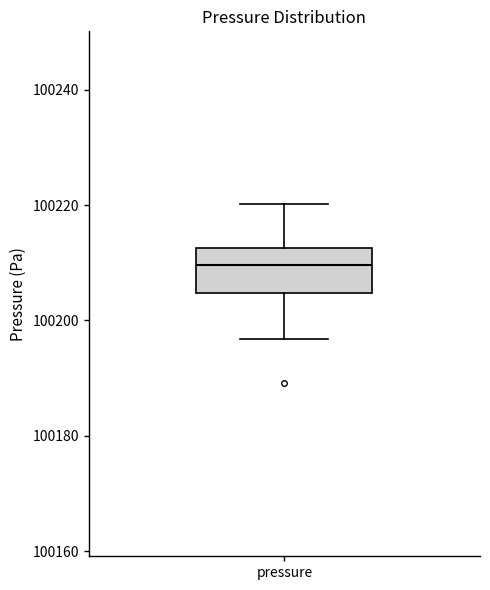

Where is the lower edge of the box for pressure on the y-axis? The values are not printed on the chart, so give them approximately, as read against the axis.

100204